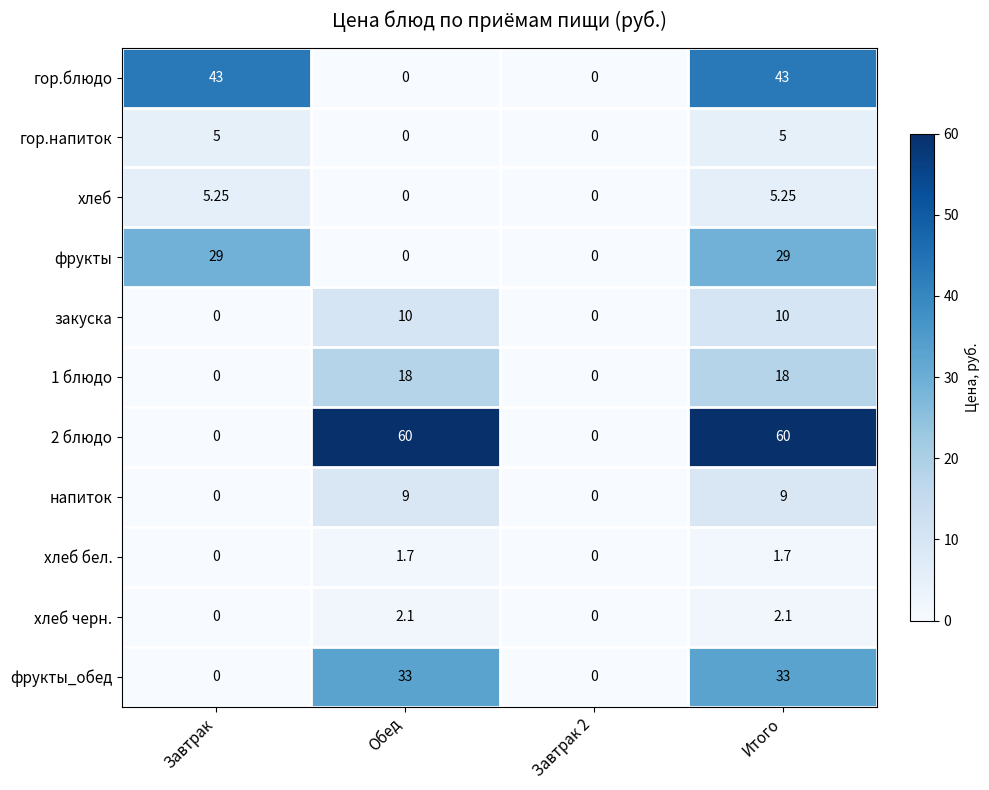

Which series changed the most between Обед and Итого?

гор.блюдо